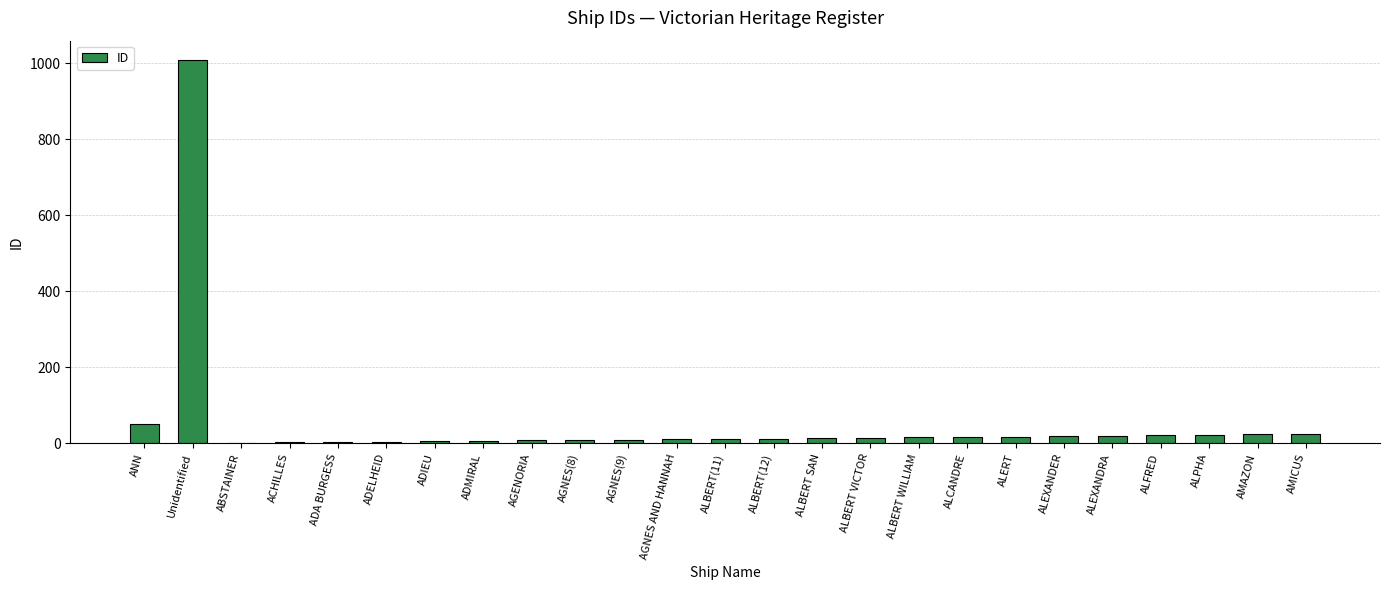

The chart shows a value of 16 at ALCANDRE. True or false?

True